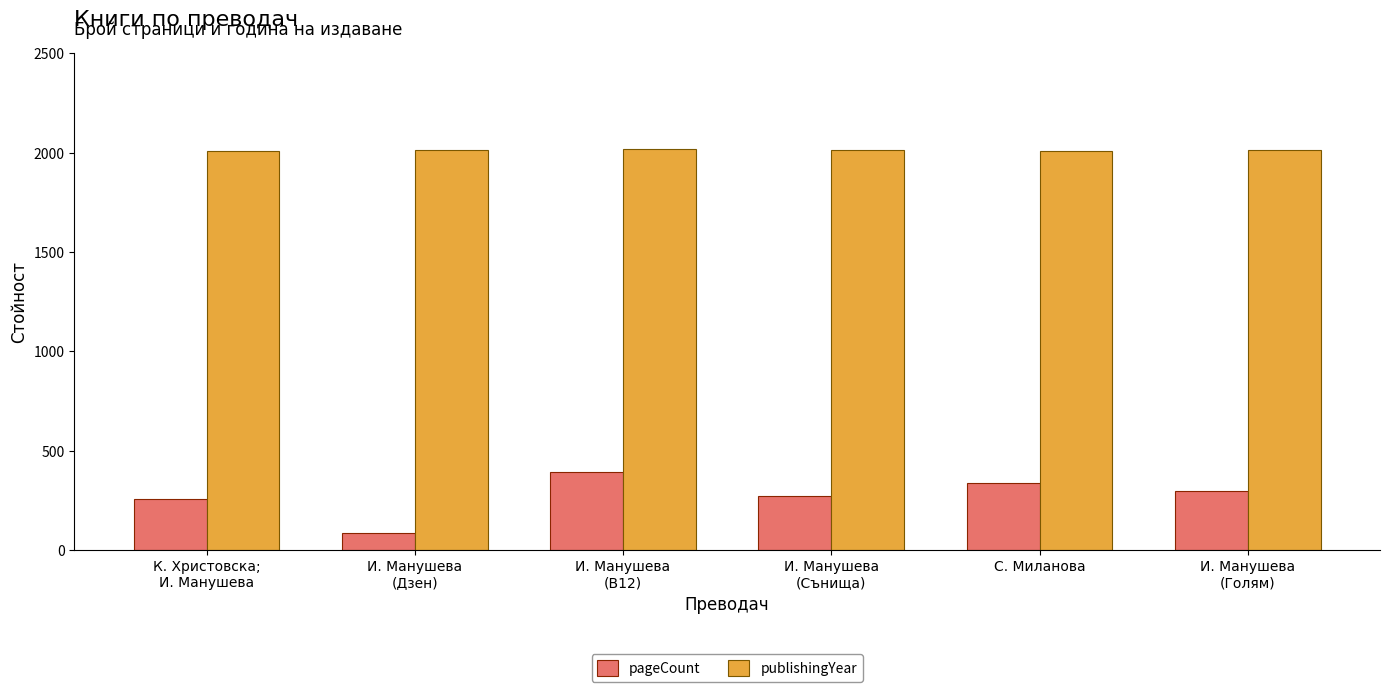

What is the sum of all publishingYear values?

12072